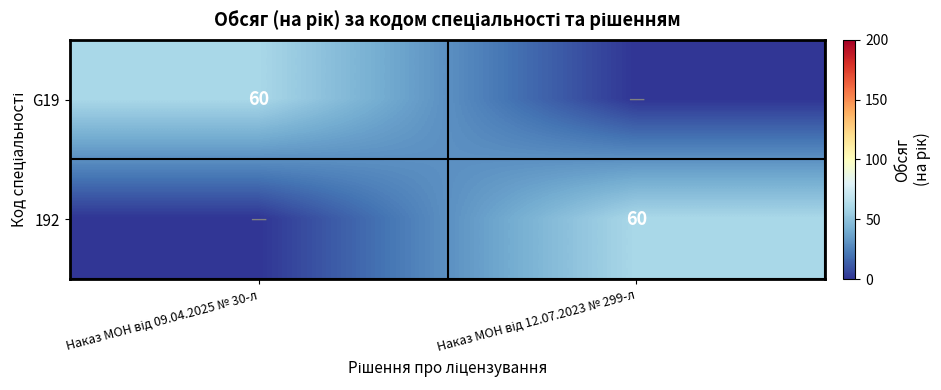

The G19 series shows 60 at Наказ МОН від 09.04.2025 № 30-л. True or false?

True